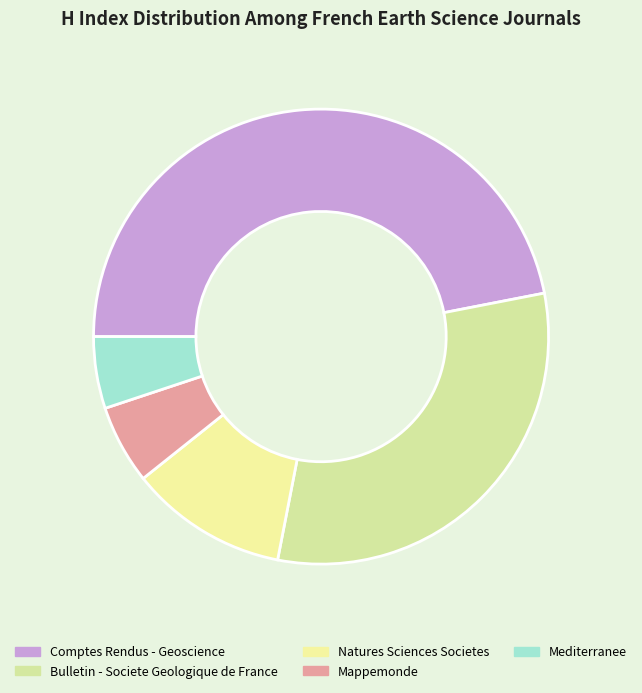

Rank the categories by value from highest to lowest.

Comptes Rendus - Geoscience, Bulletin - Societe Geologique de France, Natures Sciences Societes, Mappemonde, Mediterranee